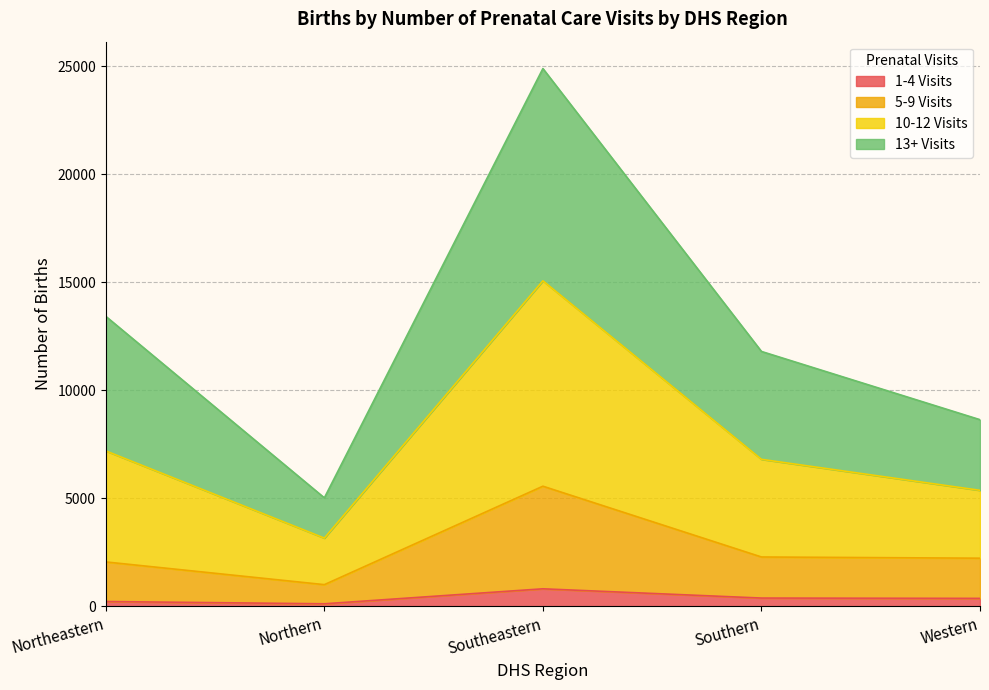

At which category is the sum across all series the highest?

Southeastern